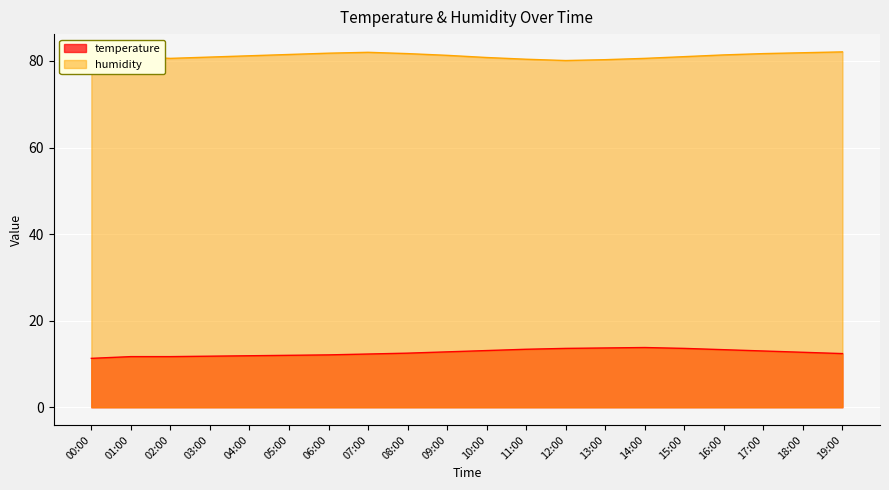

What is the average value of the temperature series?

12.6